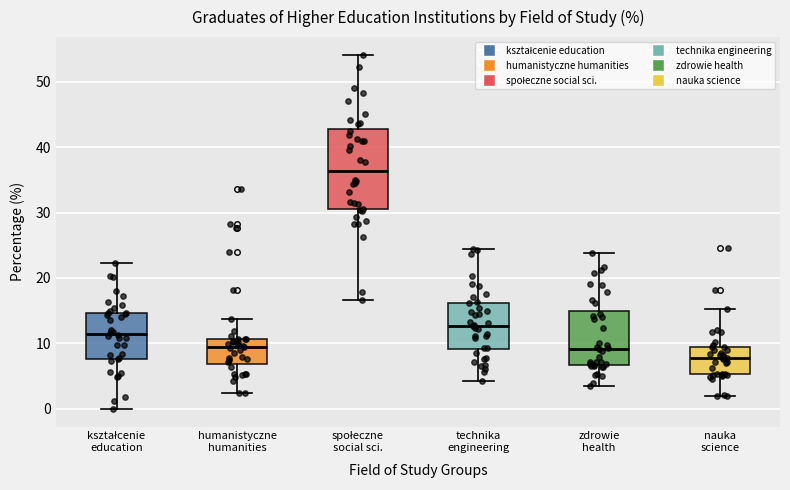

Reading left to right, read every box against the y-axis: the position of its median line, the range the box covers, and the ends of its whiskers. The values are not printed on the chart, so give them approximately, as read against the axis.

kształcenie education: median 11, box 8 to 15, whiskers 0 to 22
humanistyczne humanities: median 10, box 7 to 11, whiskers 2 to 14
społeczne social sci.: median 36, box 30 to 43, whiskers 17 to 54
technika engineering: median 13, box 9 to 16, whiskers 4 to 24
zdrowie health: median 9, box 7 to 15, whiskers 4 to 24
nauka science: median 8, box 5 to 9, whiskers 2 to 15